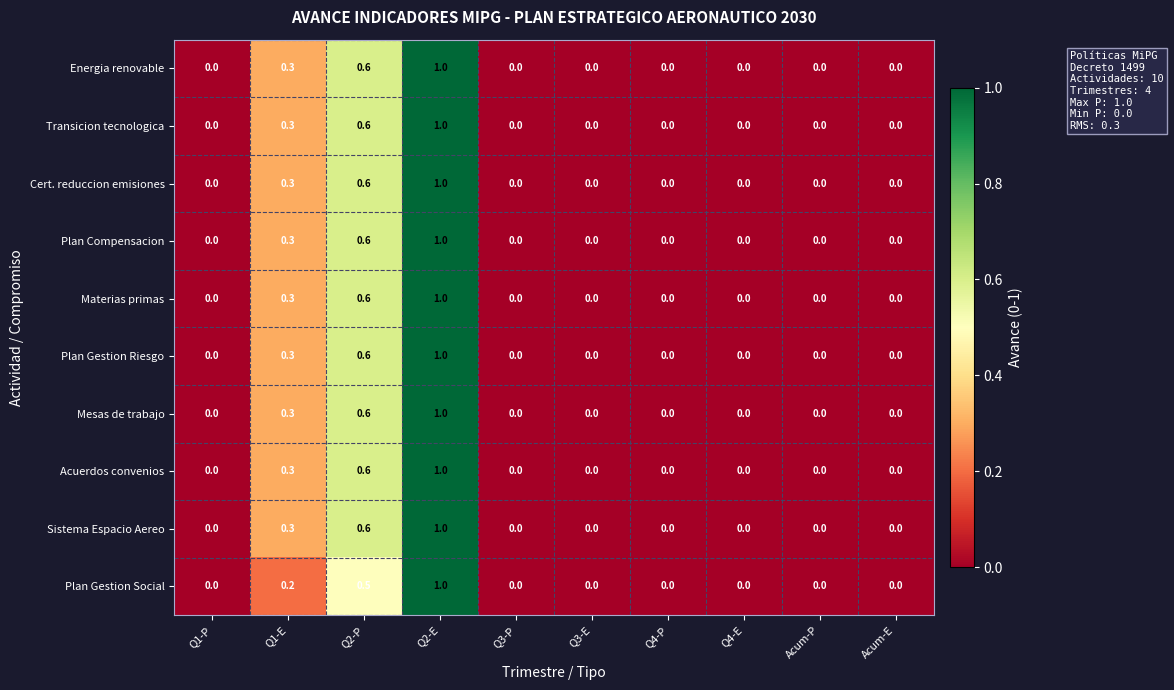

What is the difference between the maximum and second lowest values in the Acuerdos convenios series?

1.0